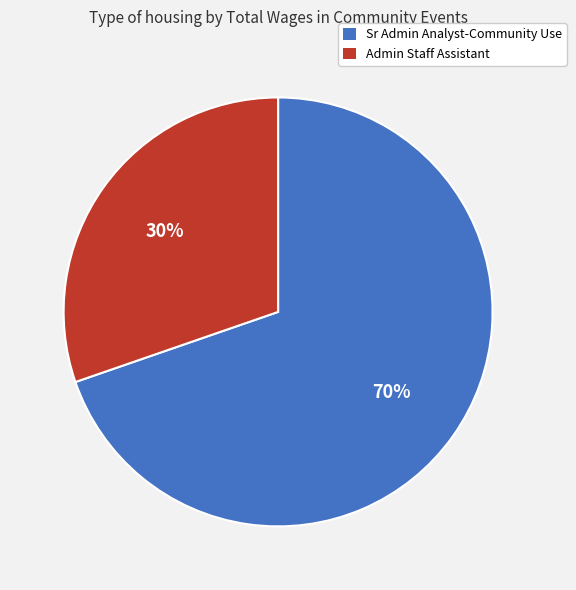

Approximately how many times larger is the value at Admin Staff Assistant compared to Sr Admin Analyst-Community Use?

0.4